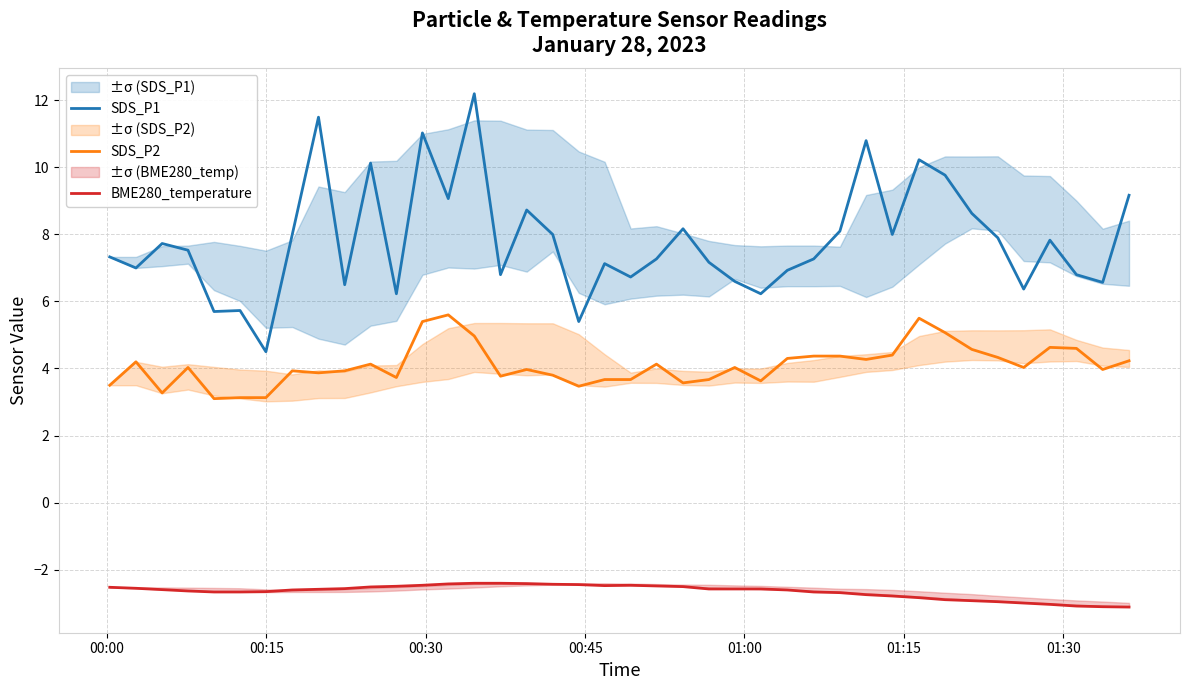

Reading right to left, extract all data points from this chart.

SDS_P1: 9.2	6.6	6.8	7.8	6.4	7.9	8.6	9.8	10.2	8.0	10.8	8.1	7.3	6.9	6.2	6.6	7.2	8.2	7.3	6.7	7.1	5.4	8.0	8.7	6.8	12.2	9.1	11.0	6.2	10.1	6.5	11.5	8.0	4.5	5.7	5.7	7.5	7.7	7.0	7.3
SDS_P2: 4.2	4.0	4.6	4.6	4.0	4.3	4.6	5.1	5.5	4.4	4.3	4.4	4.4	4.3	3.6	4.0	3.7	3.6	4.1	3.7	3.7	3.5	3.8	4.0	3.8	5.0	5.6	5.4	3.7	4.1	3.9	3.9	3.9	3.1	3.1	3.1	4.0	3.3	4.2	3.5
BME280_temperature: -3.1	-3.1	-3.1	-3.0	-3.0	-3.0	-2.9	-2.9	-2.8	-2.8	-2.8	-2.7	-2.7	-2.6	-2.6	-2.6	-2.6	-2.5	-2.5	-2.5	-2.5	-2.5	-2.4	-2.4	-2.4	-2.4	-2.4	-2.5	-2.5	-2.5	-2.6	-2.6	-2.6	-2.7	-2.7	-2.7	-2.6	-2.6	-2.6	-2.5